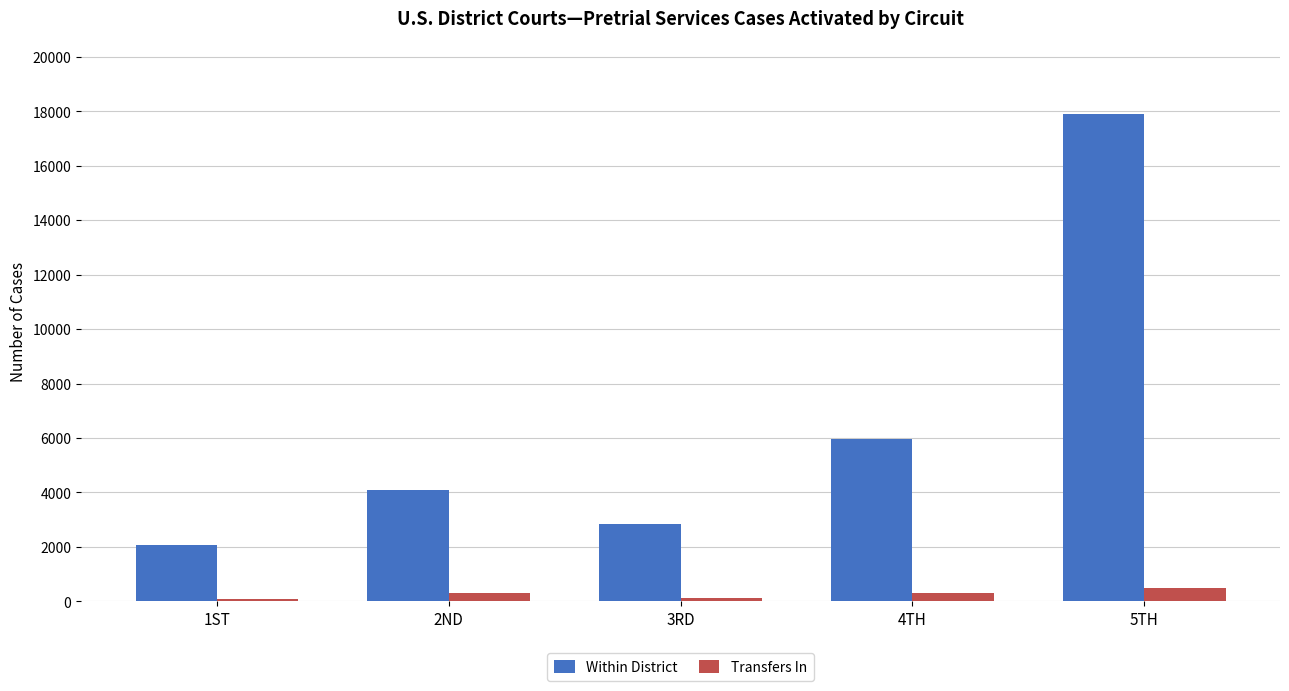

Is the value of Within District at 2ND greater than the value of Transfers In at 2ND?

Yes